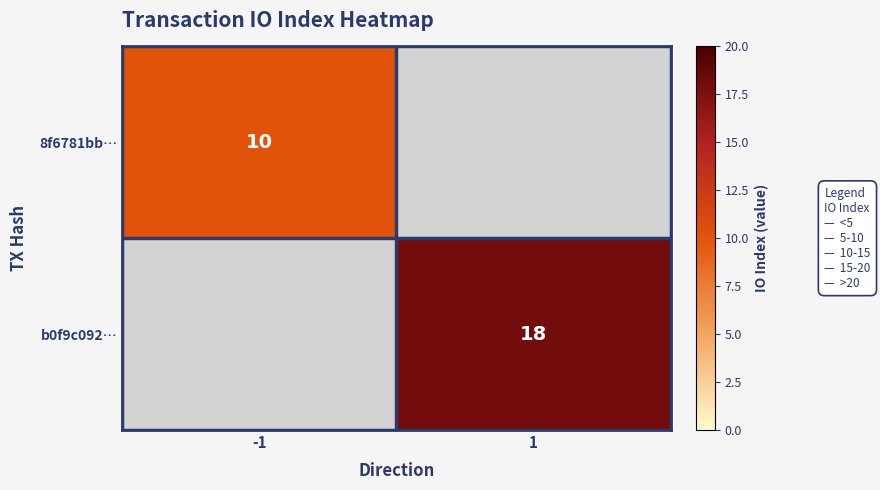

Is the value of b0f9c092… at 1 greater than the value of 8f6781bb… at -1?

Yes